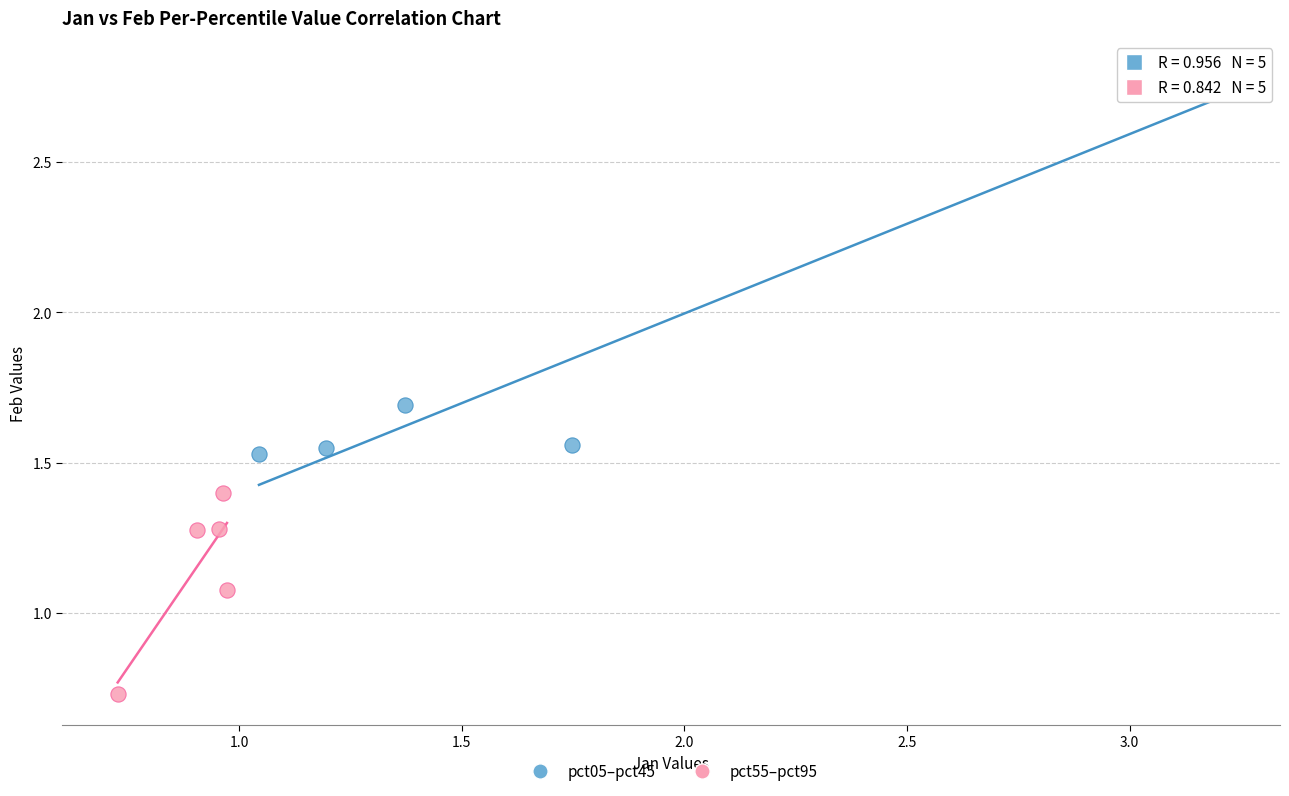

What are all the series names shown in the legend?

pct05–pct45, pct55–pct95